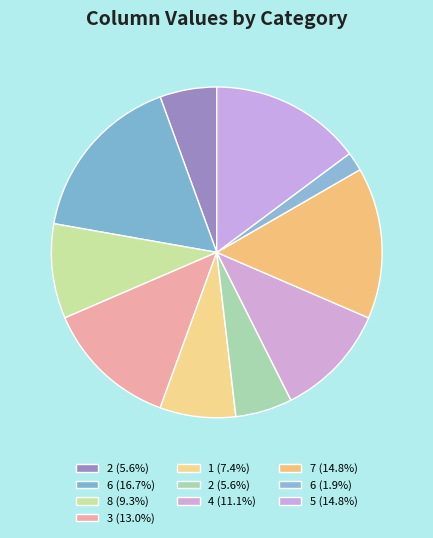

Count the number of slices in the pie.

10